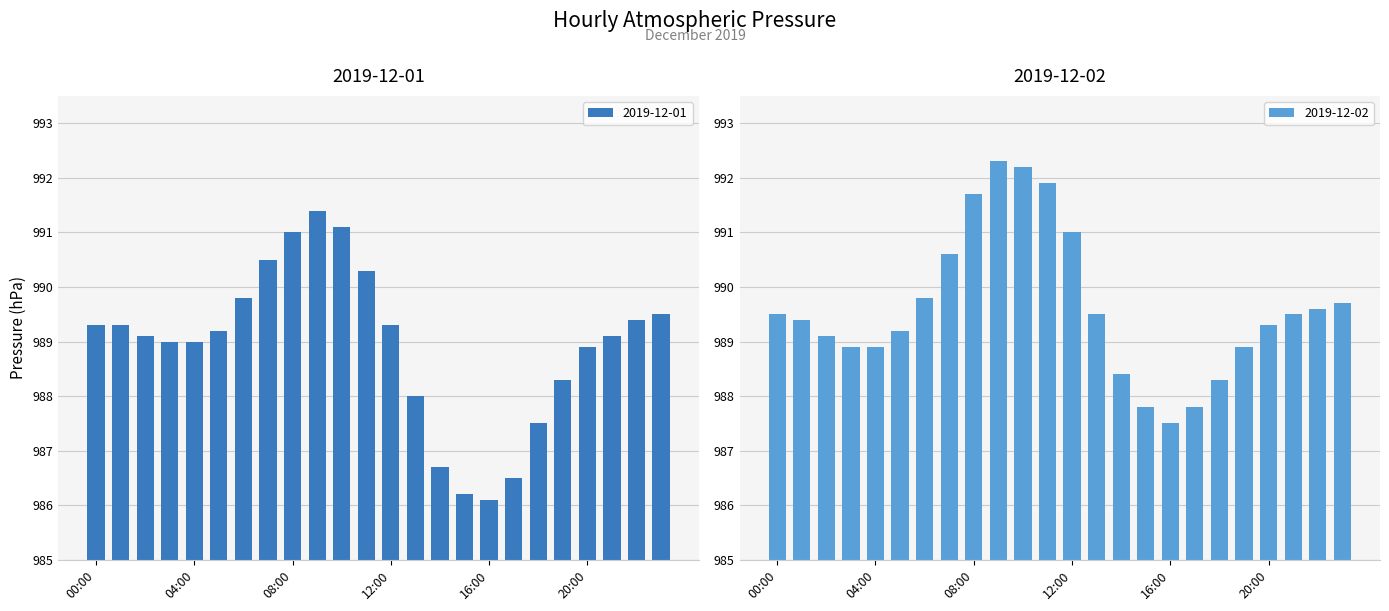

Between 12:00 and 05:00, which is larger?

12:00